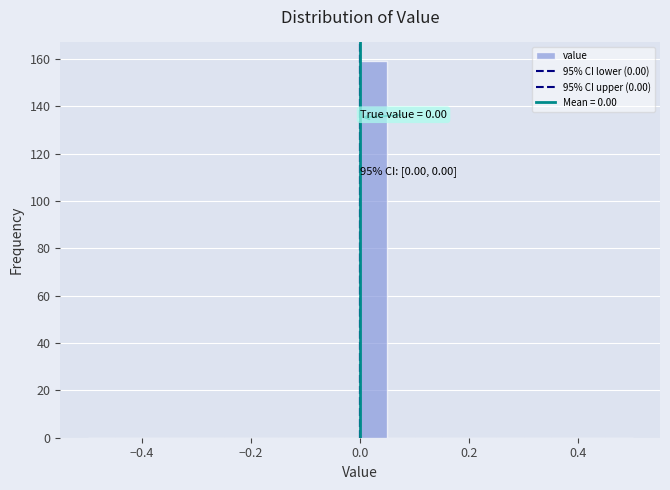

Around what value on the x-axis is the tallest bar? Give the approximate position of its centre, as read against the axis.

0.02